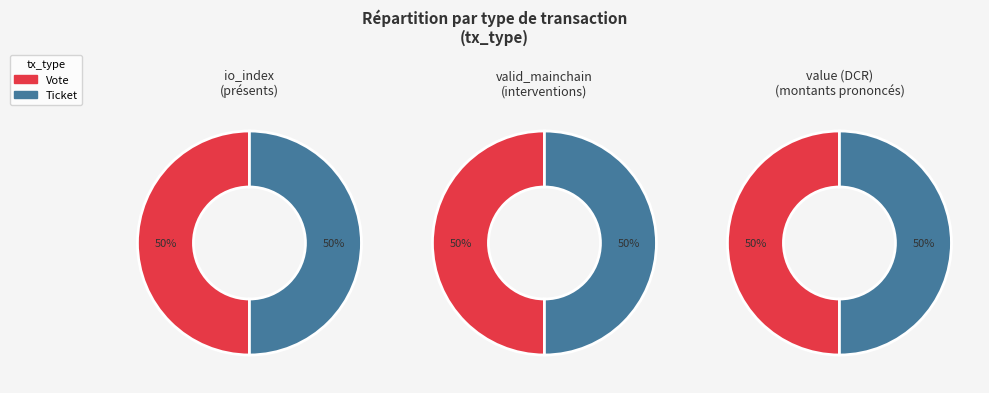

How many slices are in this pie chart?

2